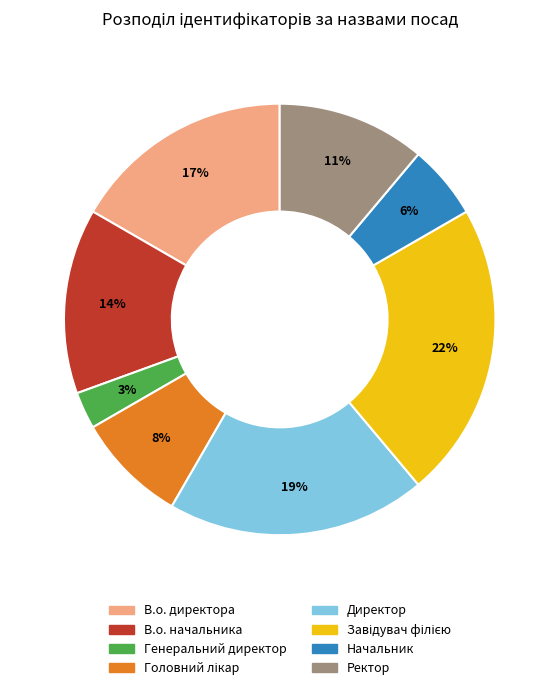

To the nearest percent, what portion does В.о. начальника represent?

14%